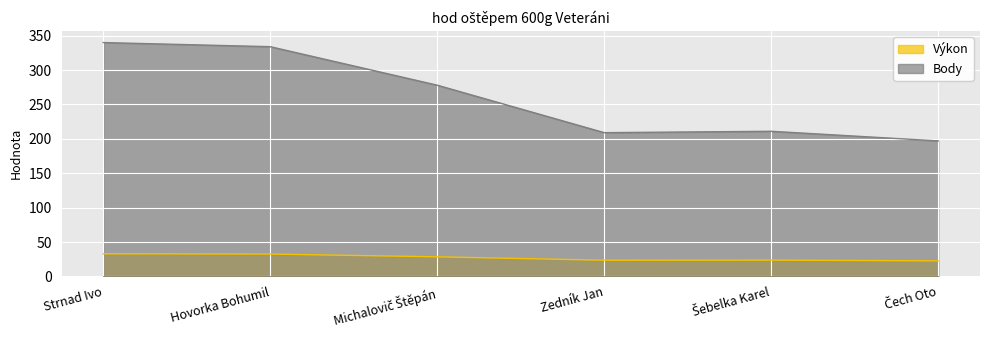

What is the label of the 3rd point from the left?

Michalovič Štěpán